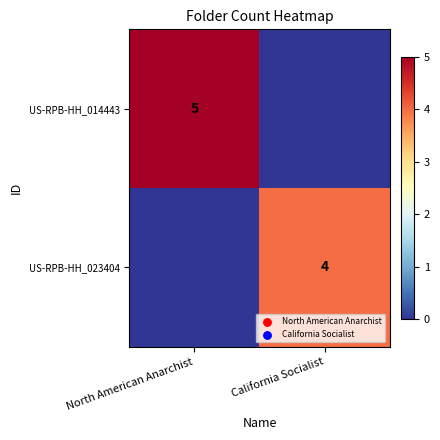

True or false: US-RPB-HH_014443 has a value of 8 at North American Anarchist.

False